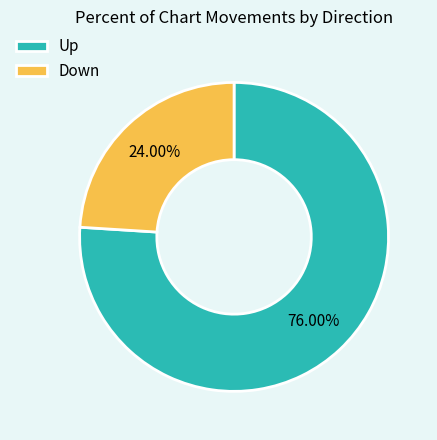

What is the ratio of the value at Up to the value at Down?

3.2